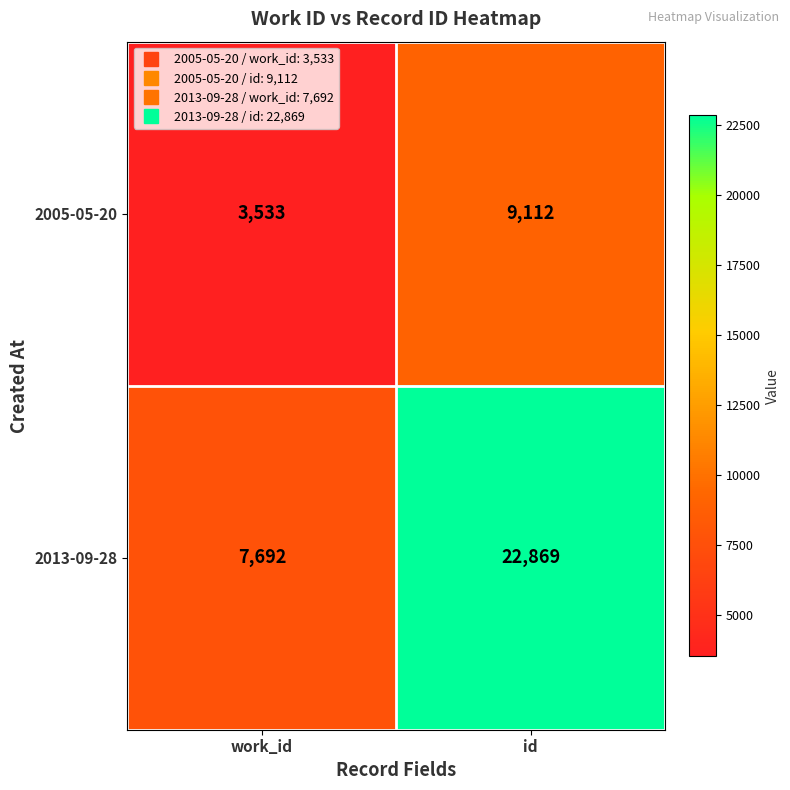

List the series in order of their peak value, highest first.

2013-09-28, 2005-05-20